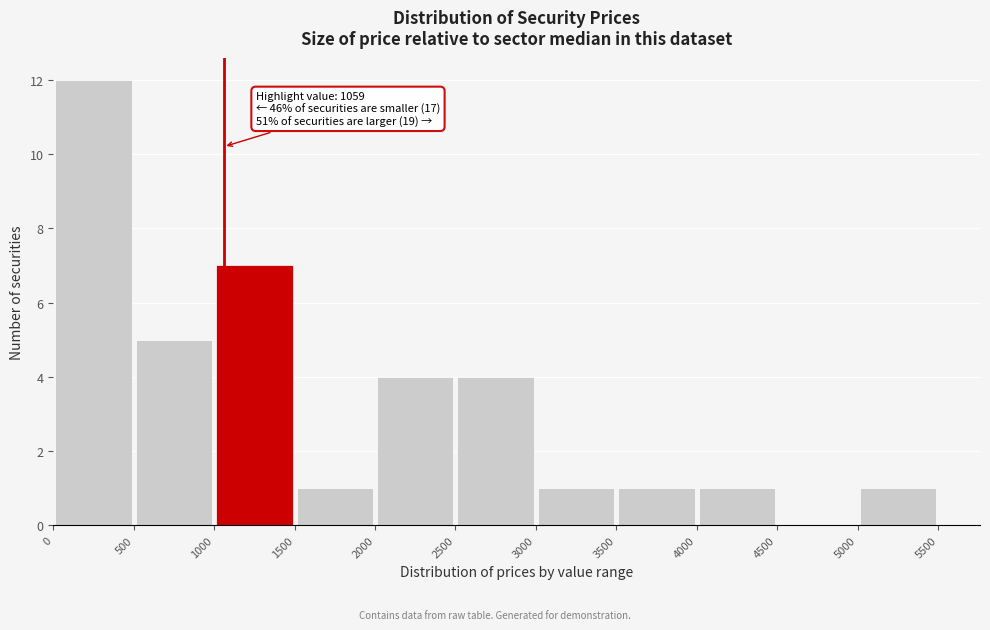

Over which range of the x-axis is the bar tallest?

0 to 500